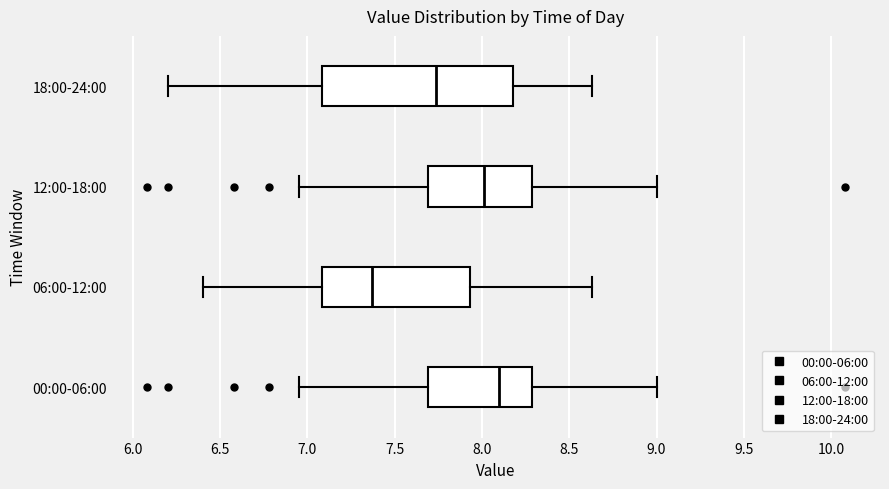

Reading bottom to top, transcribe this box plot: for each box, give where its median line is, the range the box spans, and where its two whiskers end, as read against the x-axis. The values are not printed on the chart, so give them approximately, as read against the axis.

00:00-06:00: median 8.10, box 7.70 to 8.30, whiskers 6.95 to 9.00
06:00-12:00: median 7.35, box 7.10 to 7.95, whiskers 6.40 to 8.65
12:00-18:00: median 8.00, box 7.70 to 8.30, whiskers 6.95 to 9.00
18:00-24:00: median 7.75, box 7.10 to 8.20, whiskers 6.20 to 8.65